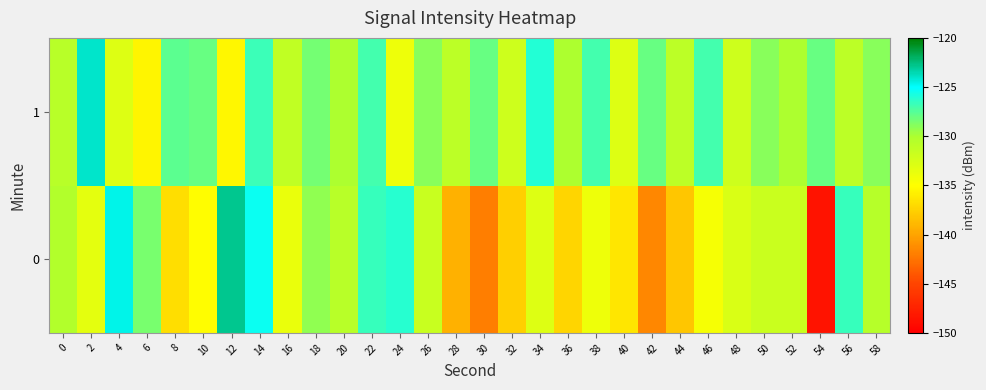

At 24, list the series in order from largest to smallest.

0, 1